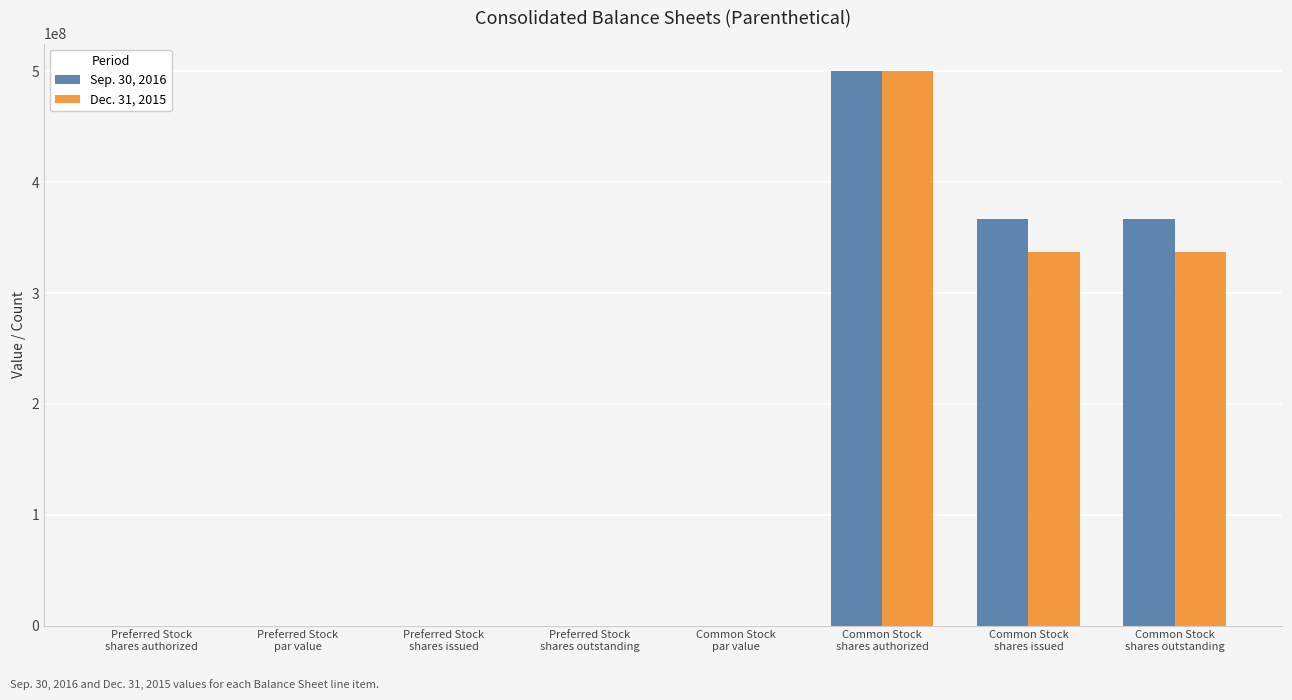

What is the sum of all Sep. 30, 2016 values?

1233953356.0